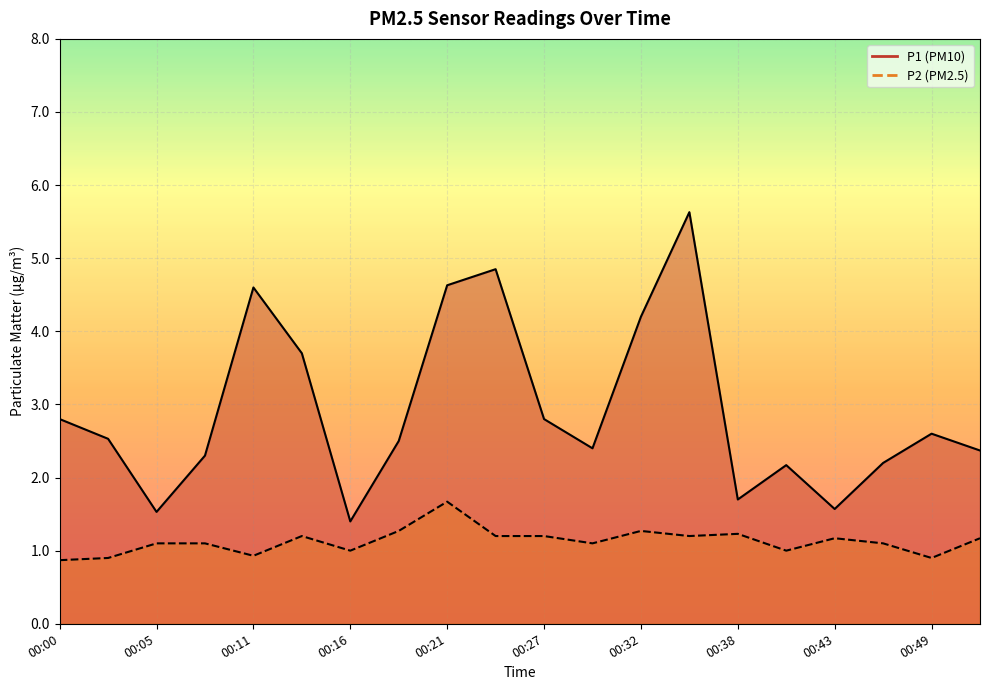

True or false: P1 and P2 intersect in this chart.

False